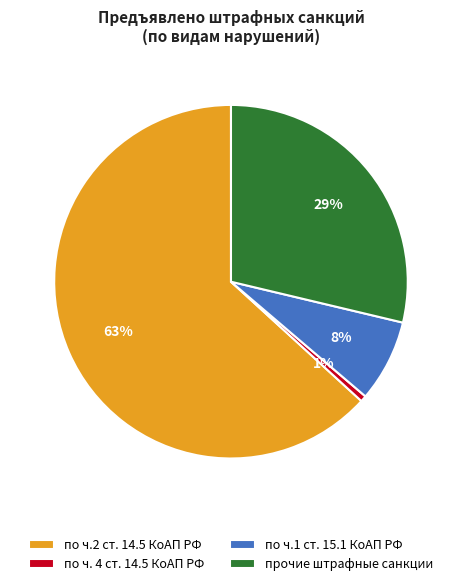

Which has a higher value, по ч.1 ст. 15.1 КоАП РФ or по ч. 4 ст. 14.5 КоАП РФ?

по ч.1 ст. 15.1 КоАП РФ